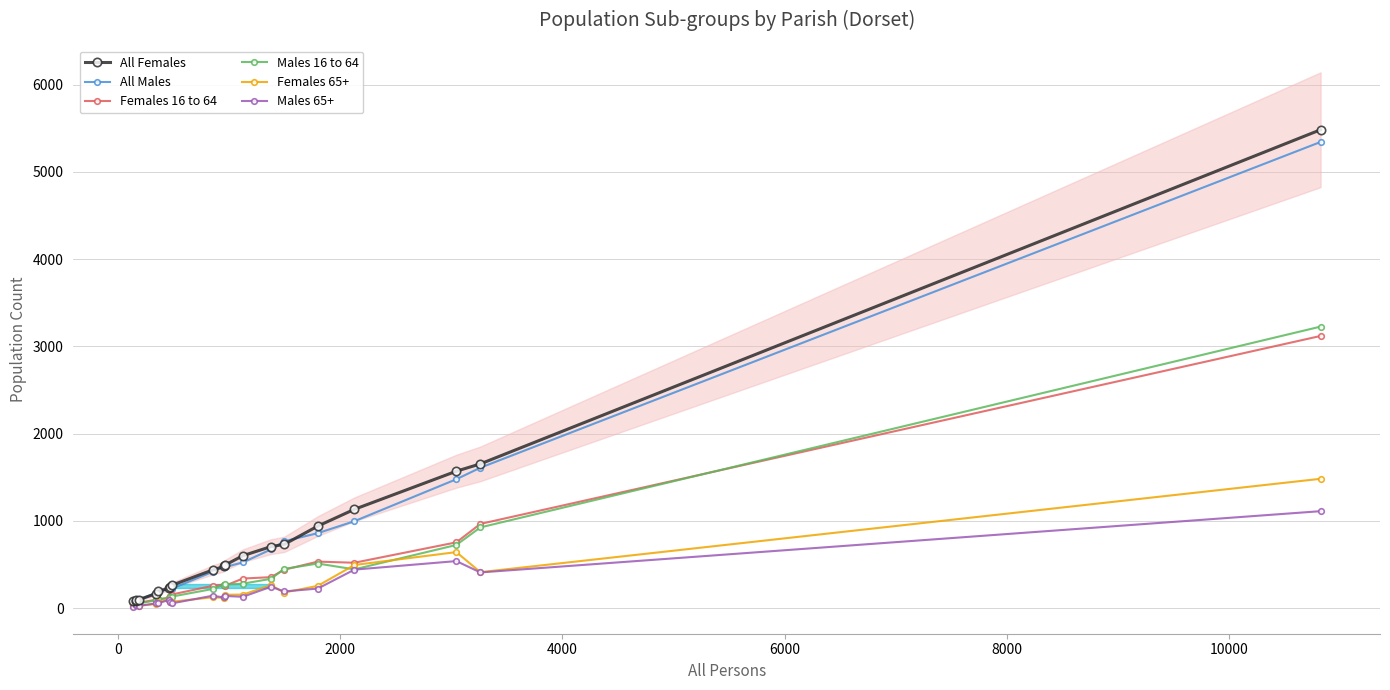

How many values in the Females 16 to 64 series exceed 255?

9